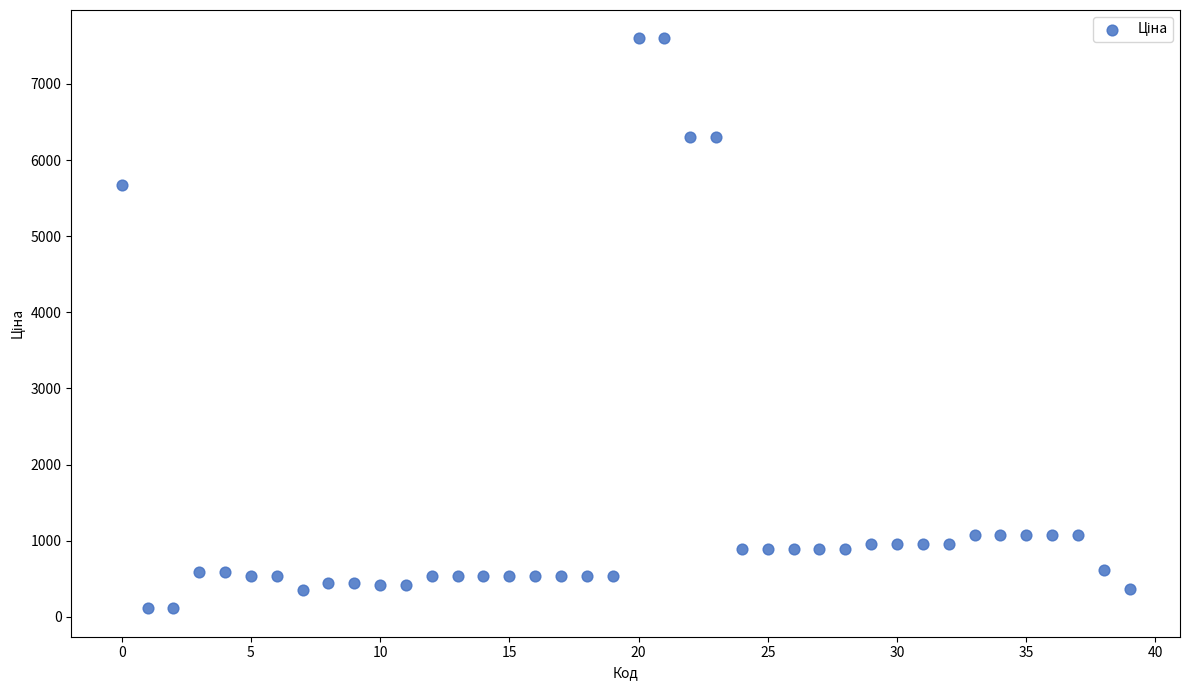

What Y value in the scatter plot is closest to 3855?

5673.8